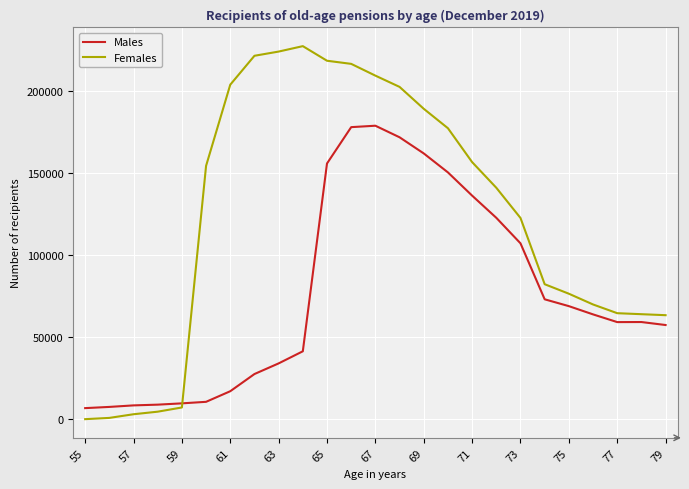

Which series has the largest range (max minus min)?

Females